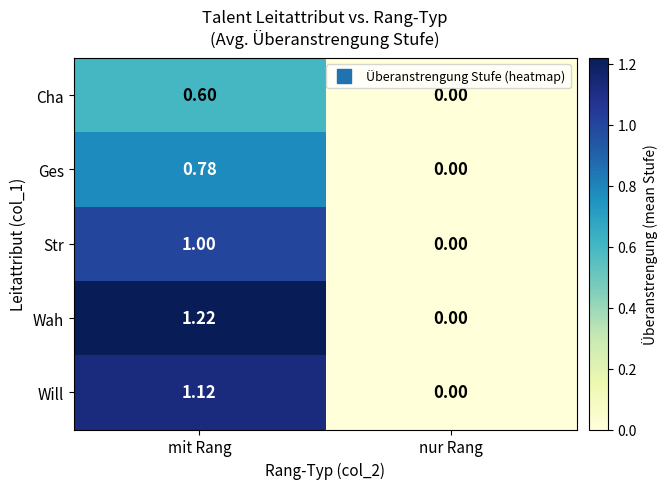

List the series in order of their overall mean, highest first.

Wah, Will, Str, Ges, Cha